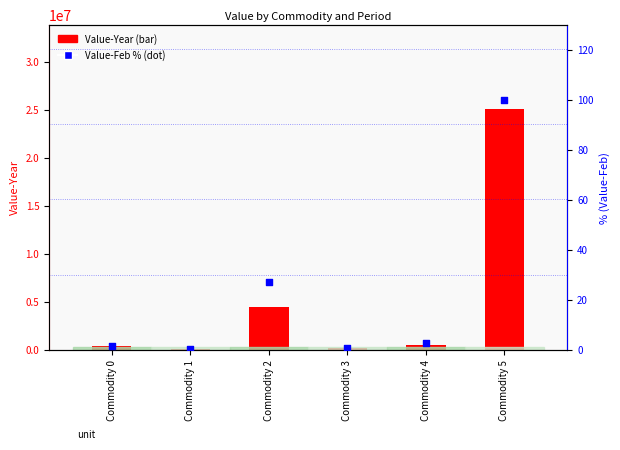

What is the total value across all series at Commodity 1?

40317.2